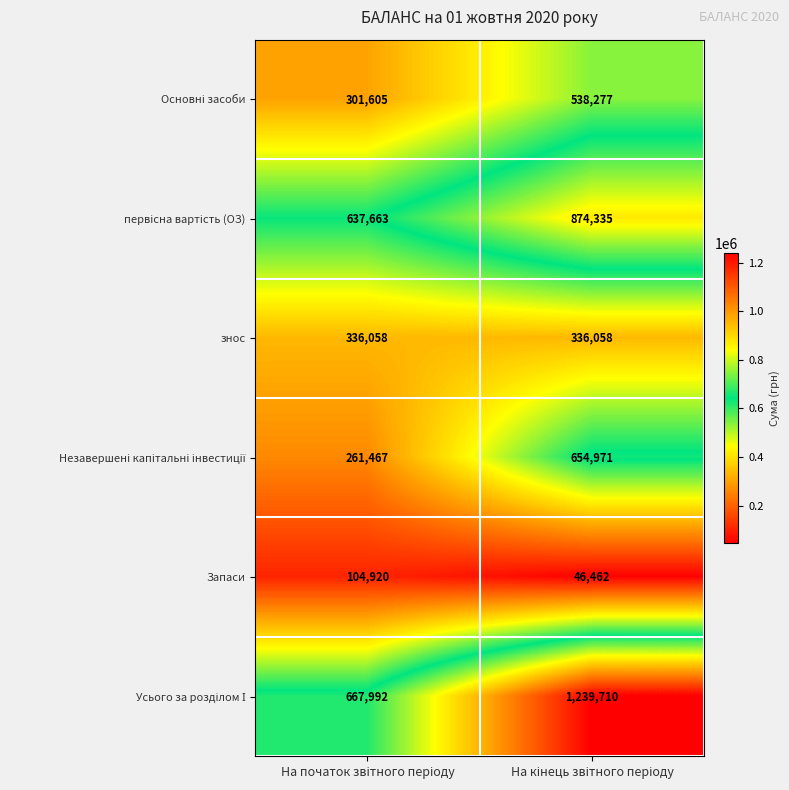

What is the difference between the maximum and minimum values in the Запаси series?

58458